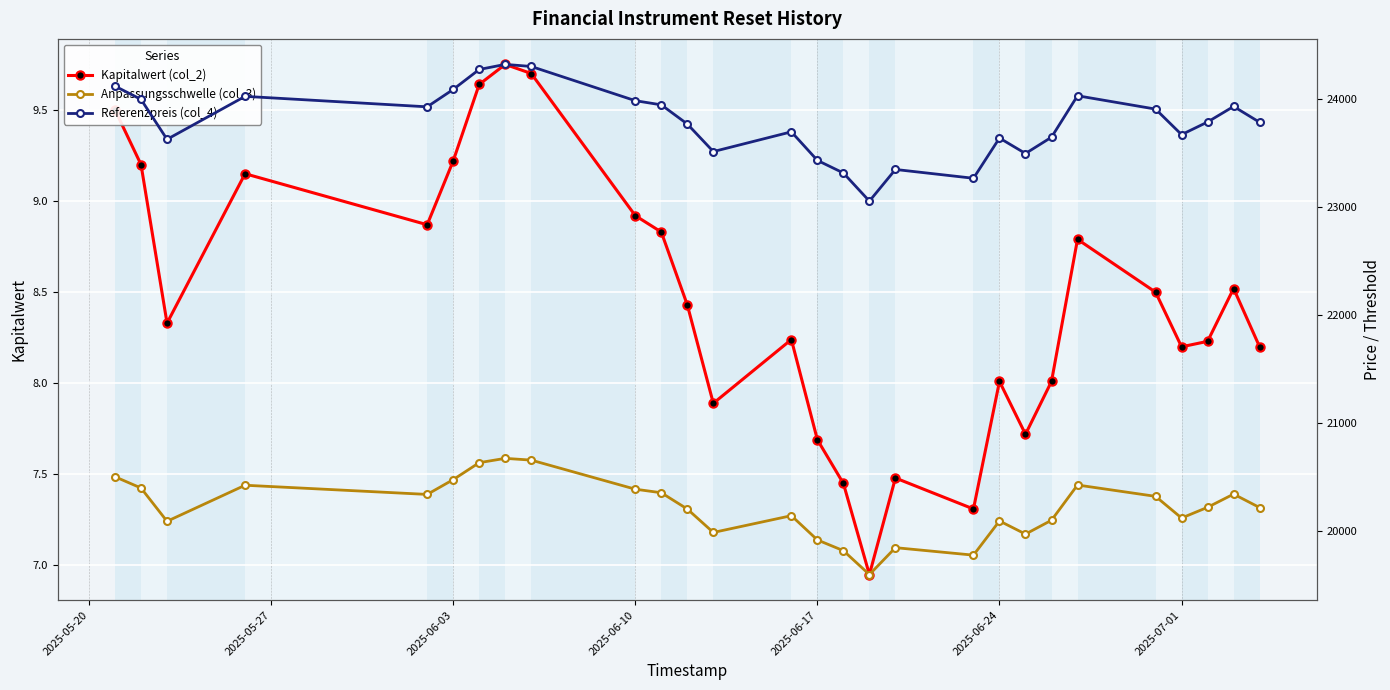

In Kapitalwert (col_2), how many points are lower than both neighbors (excluding endpoints)?

7